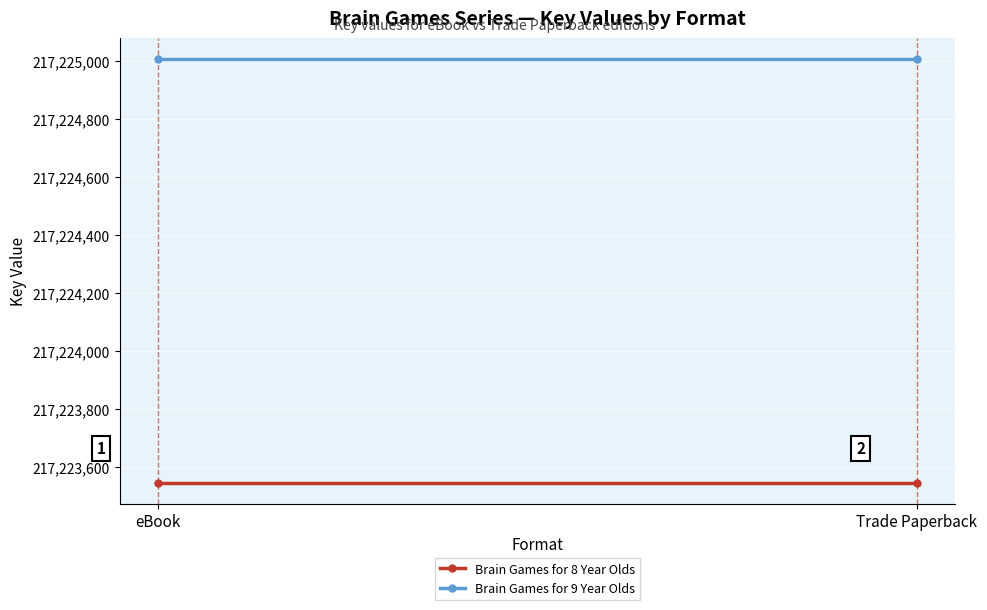

The Brain Games for 9 Year Olds series shows 217225005 at eBook. True or false?

True